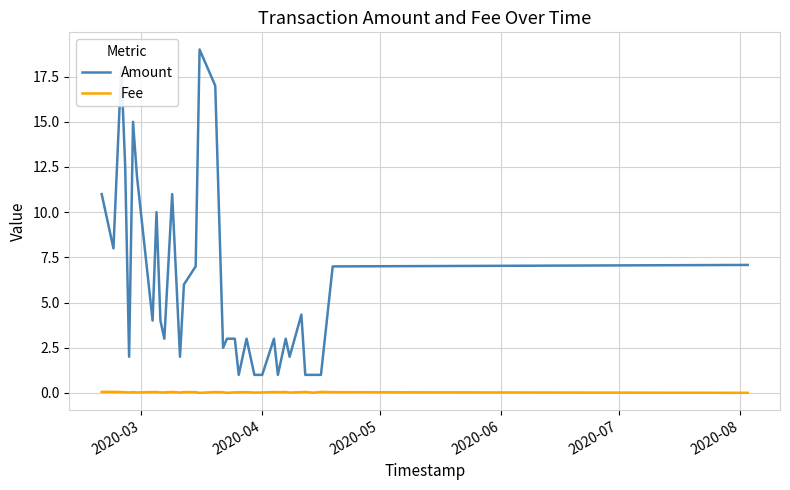

What is the lowest value of the Amount series?

1.0